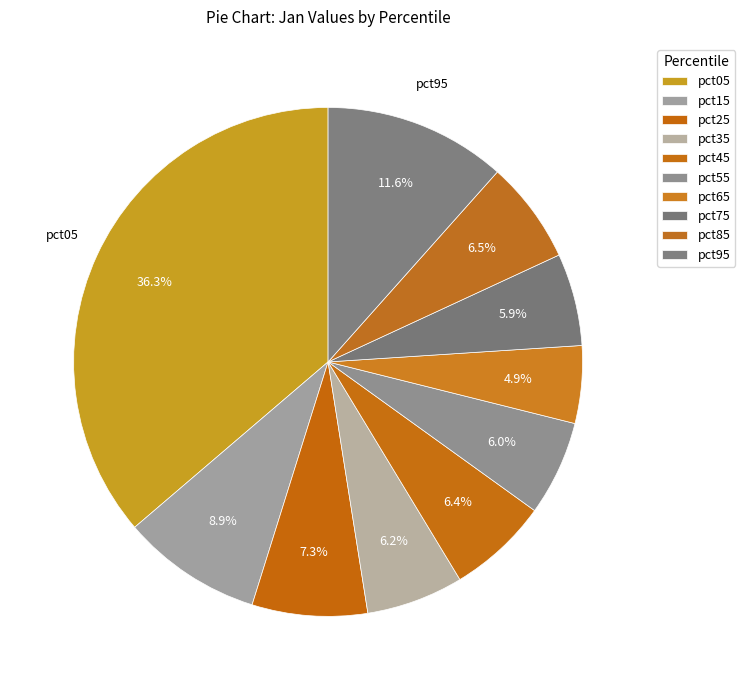

Between pct95 and pct55, which is larger?

pct95